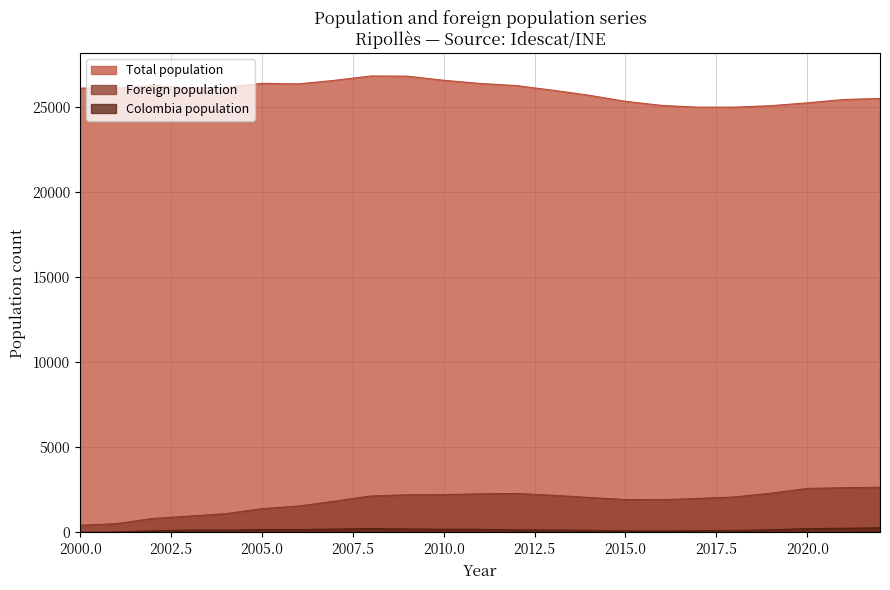

Is it true that Colombia population equals 271 at 2022?

True